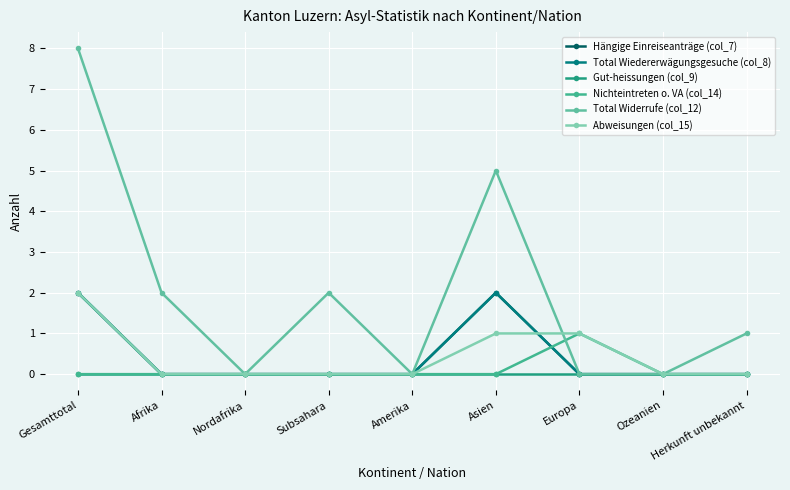

What are all the series names shown in the legend?

Hängige Einreiseanträge (col_7), Total Wiedererwägungsgesuche (col_8), Gut-heissungen (col_9), Nichteintreten o. VA (col_14), Total Widerrufe (col_12), Abweisungen (col_15)